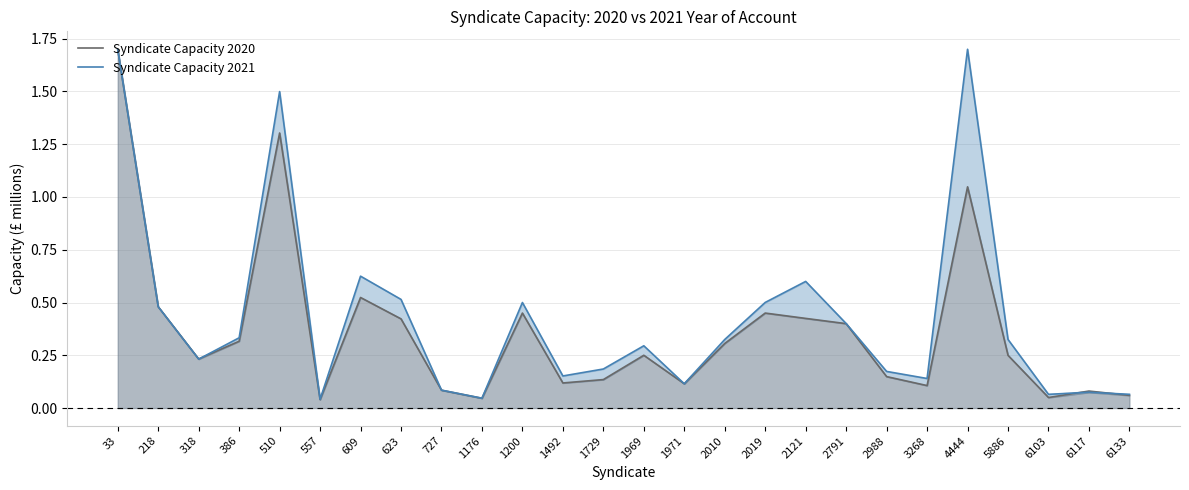

What is the difference between the maximum and minimum values in the Syndicate Capacity 2021 series?

1.7